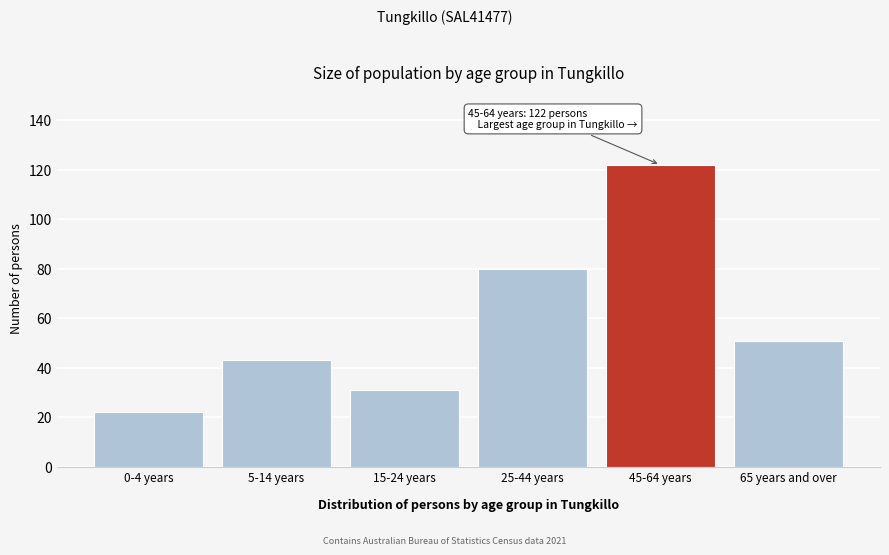

Reading right to left, list all the values displayed in this chart.

65 years and over=51	45-64 years=122	25-44 years=80	15-24 years=31	5-14 years=43	0-4 years=22